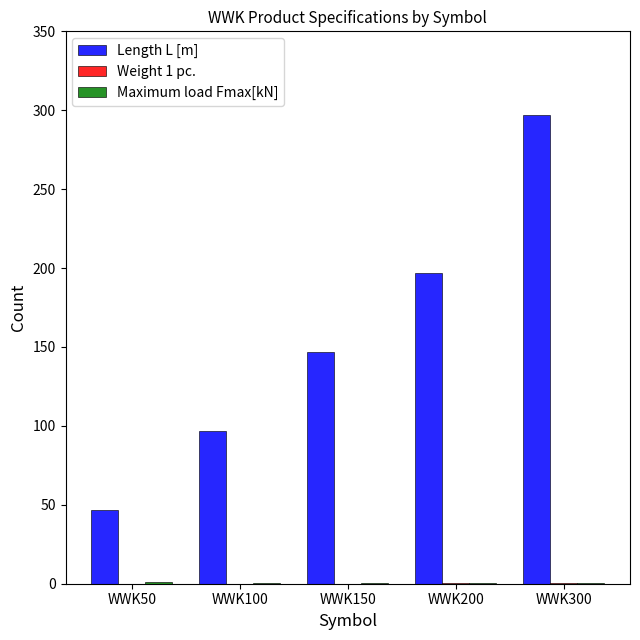

At which category does the chart reach its peak across all series?

WWK300